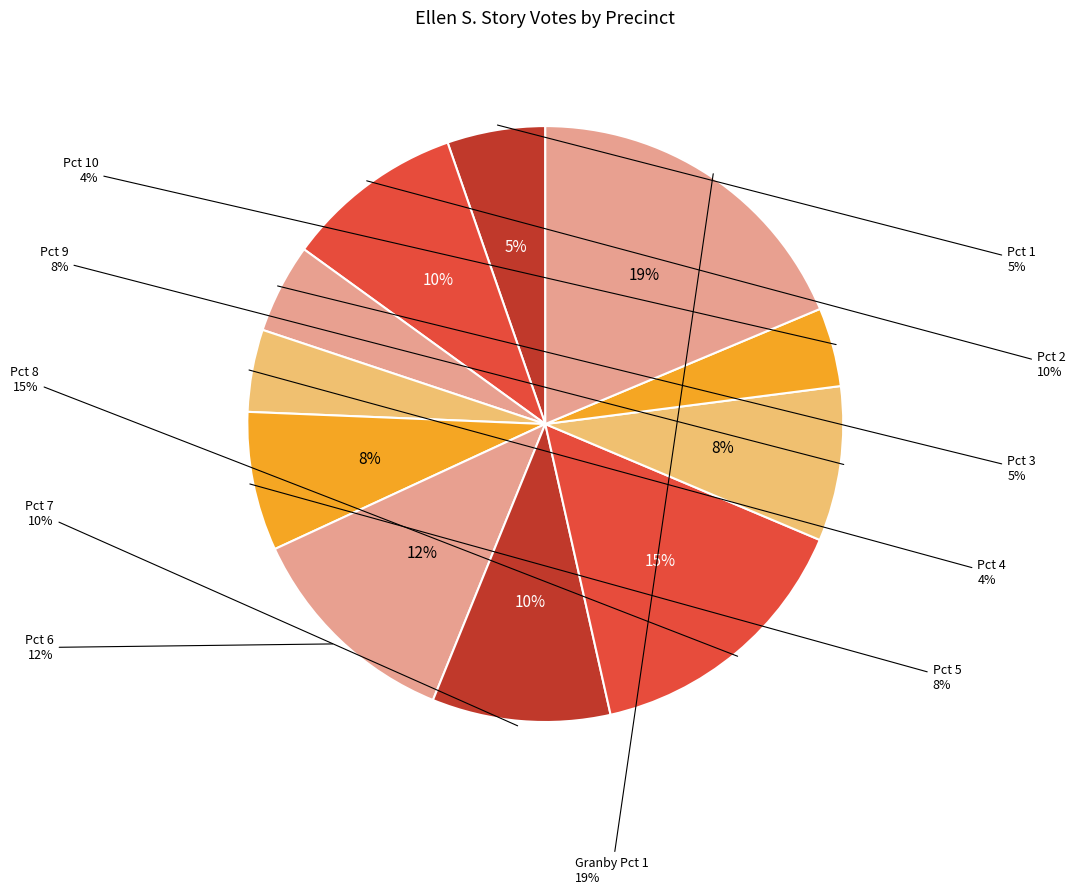

What is the total percentage of Pct 1 and Pct 6?

17.3%